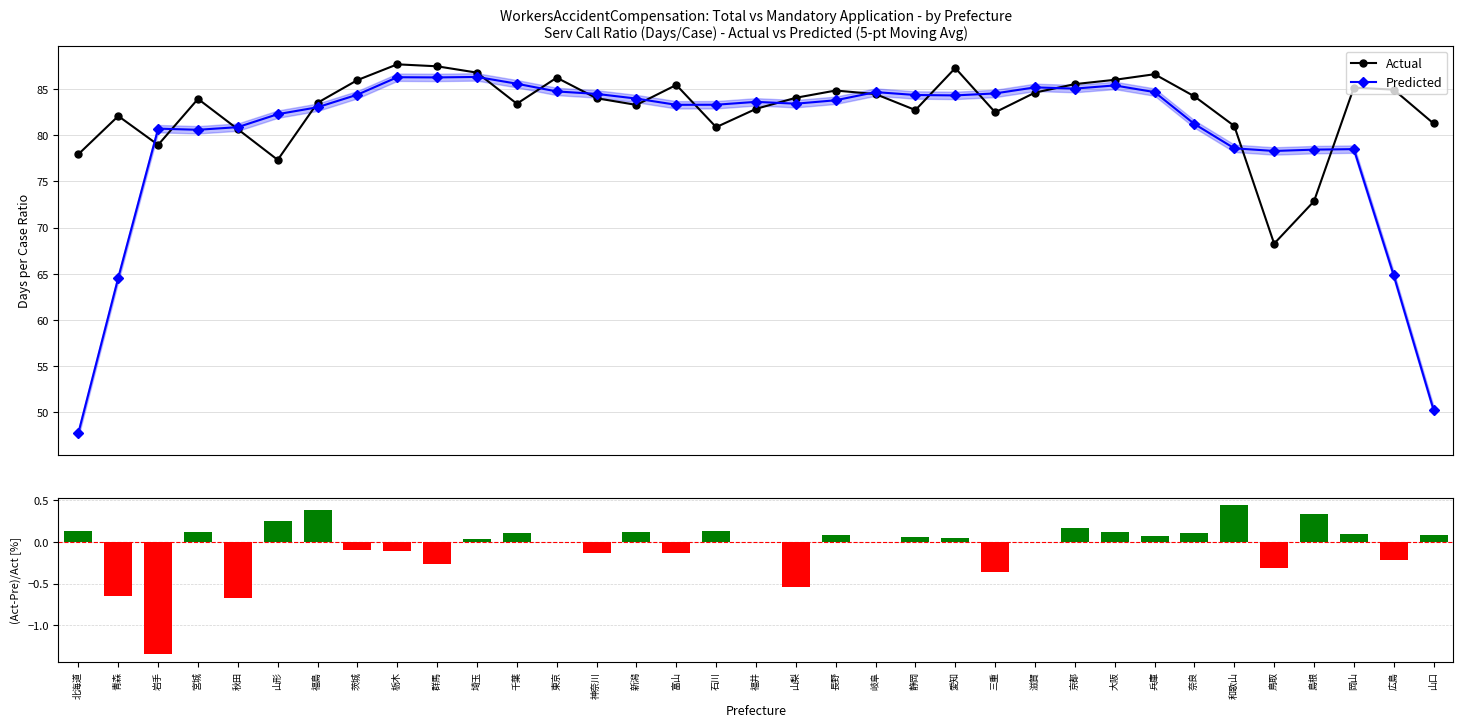

The Predicted series shows 43.1 at 静岡. True or false?

False